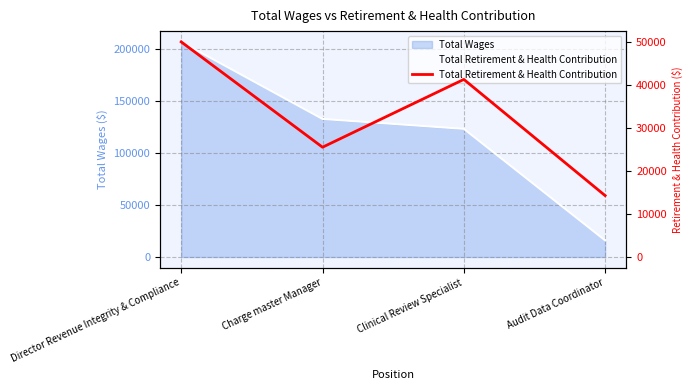

What is the sum of all values?

131428